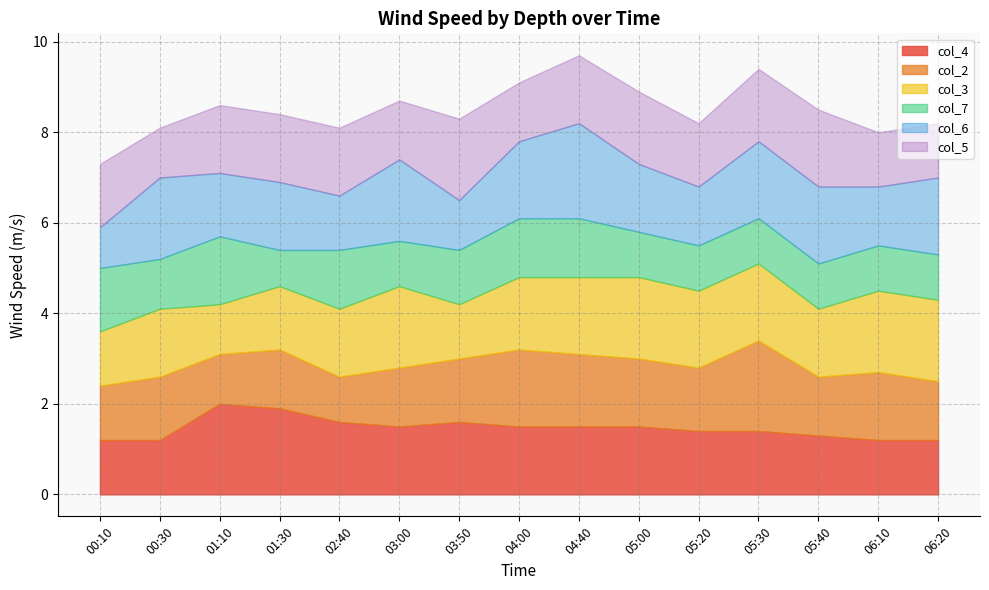

True or false: col_4 and col_2 intersect in this chart.

True